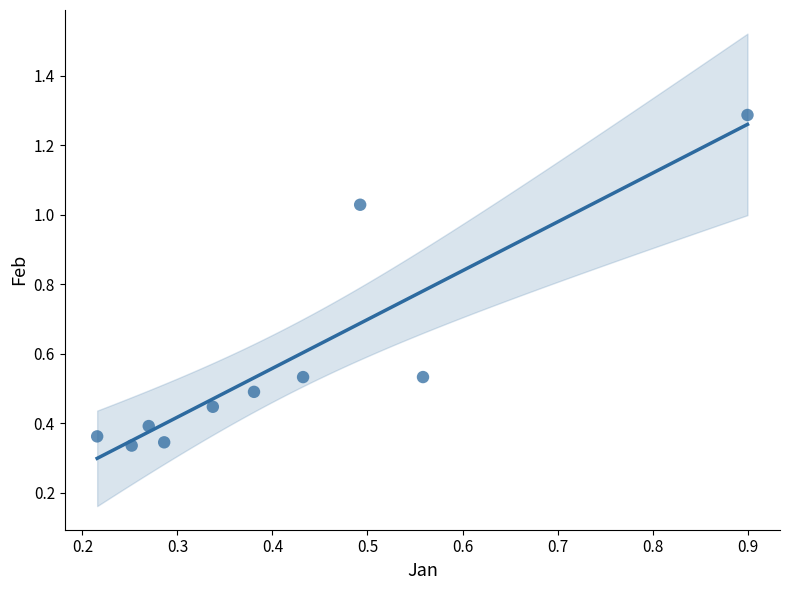

What is the average Y value?

0.6